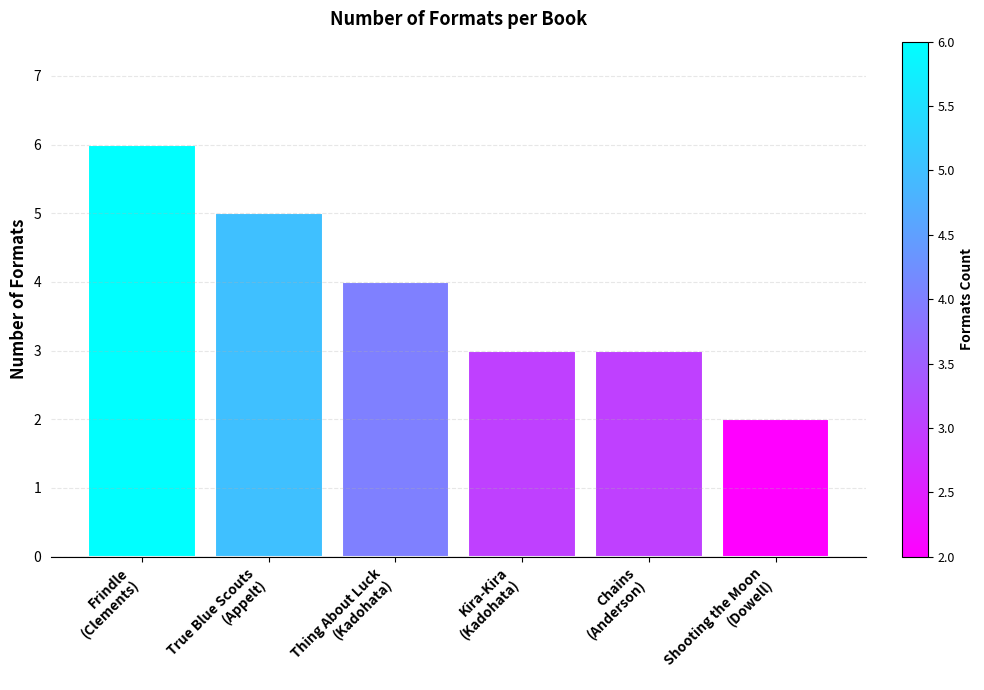

True or false: the data shows 3 at Kira-Kira
(Kadohata).

True